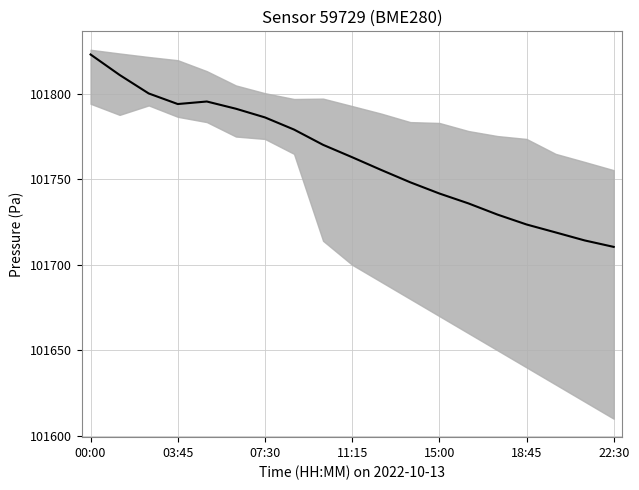

What is the difference between the second highest and minimum values?

100.5